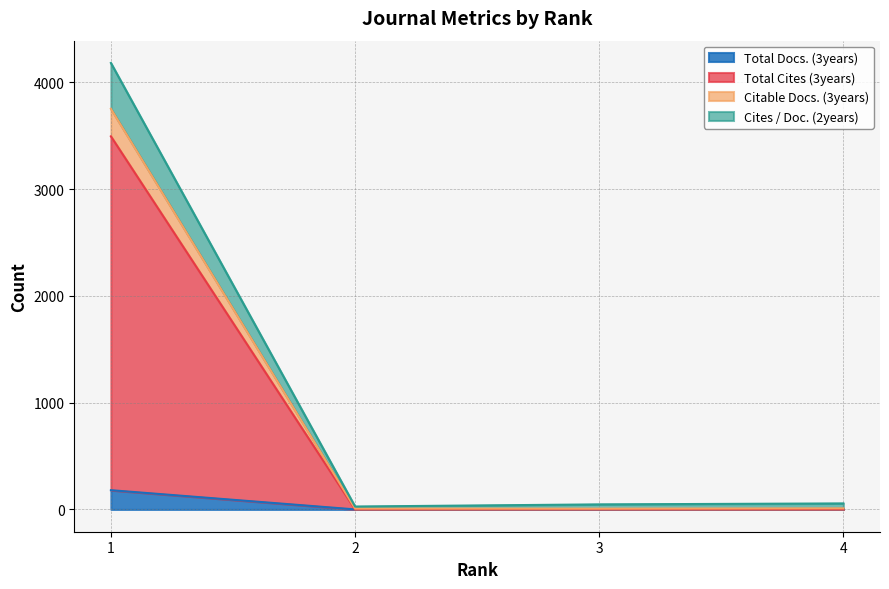

What is the average value of the Total Cites (3years) series?

874